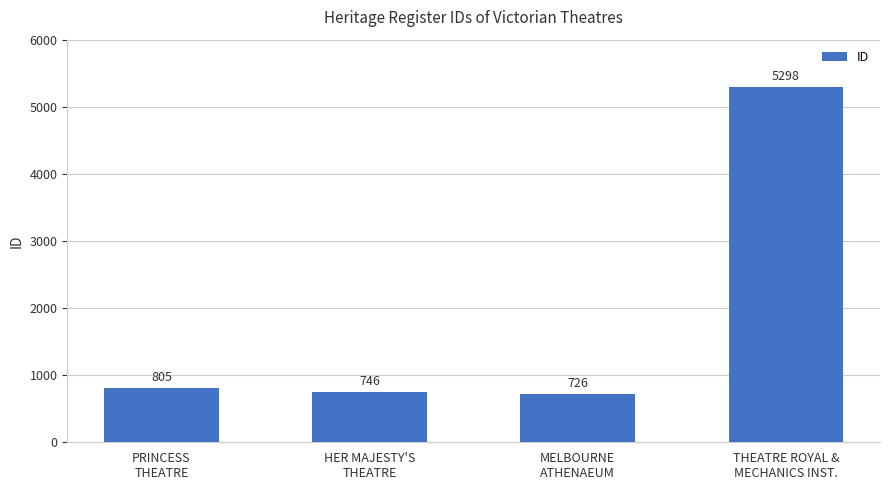

What is the change in value from HER MAJESTY'S
THEATRE to MELBOURNE
ATHENAEUM?

-20